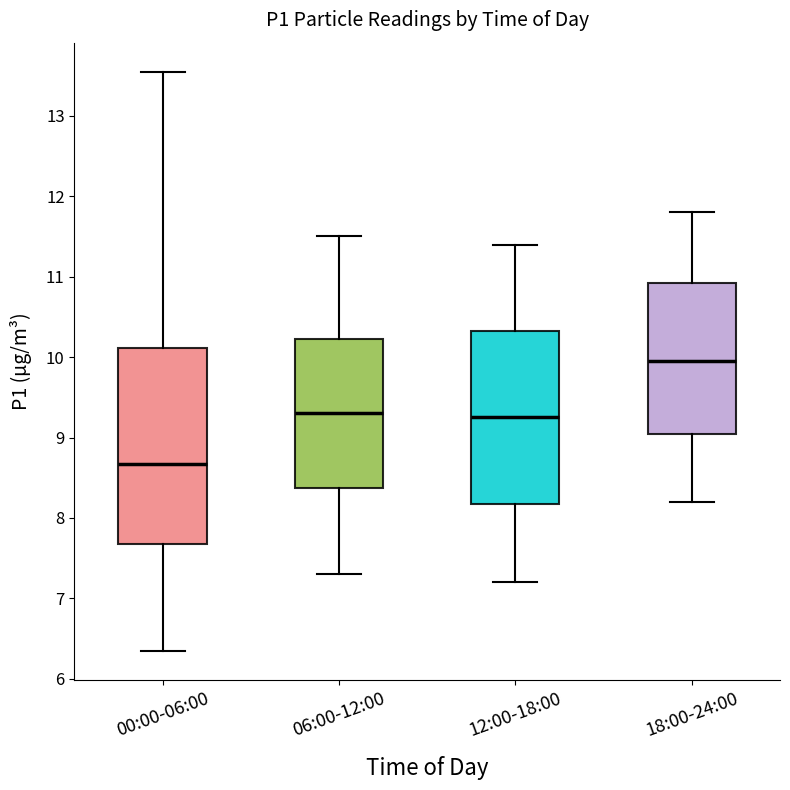

Comparing the boxes themselves (not the whiskers), which one is the tallest?

00:00-06:00